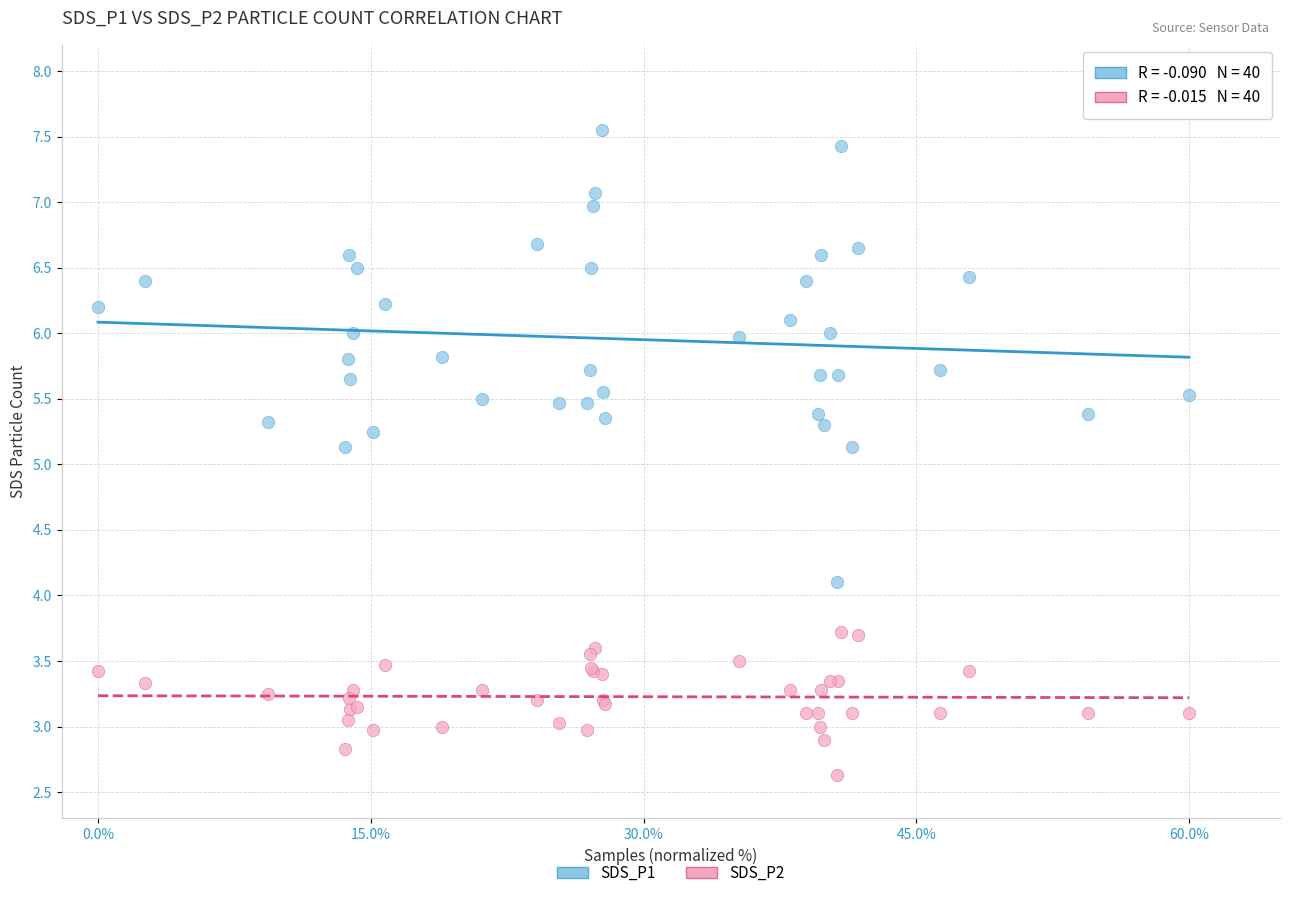

What is the X range (max minus min) for the scatter plot?

60.0